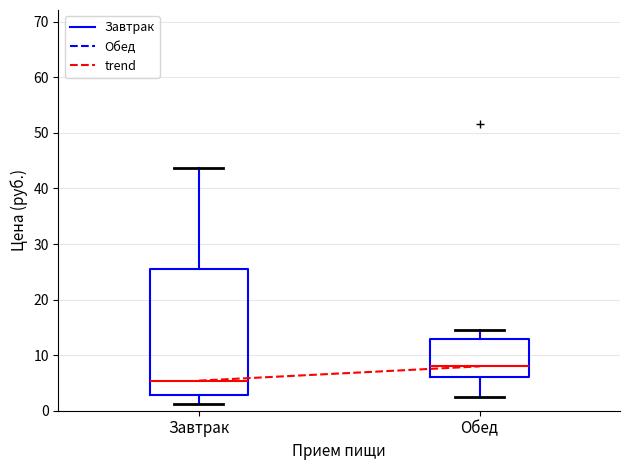

Reading left to right, read every box against the y-axis: the position of its median line, the range the box covers, and the ends of its whiskers. The values are not printed on the chart, so give them approximately, as read against the axis.

Завтрак: median 5, box 3 to 26, whiskers 1 to 44
Обед: median 8, box 6 to 13, whiskers 2 to 15